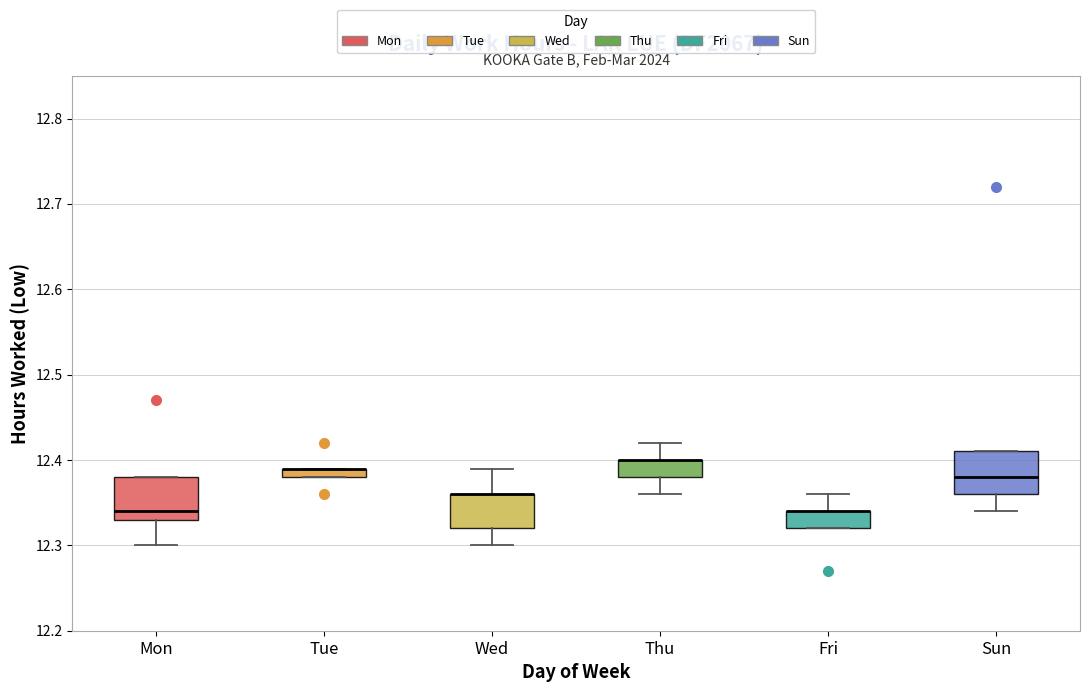

Where is the lower edge of the box for Tue on the y-axis? The values are not printed on the chart, so give them approximately, as read against the axis.

12.38